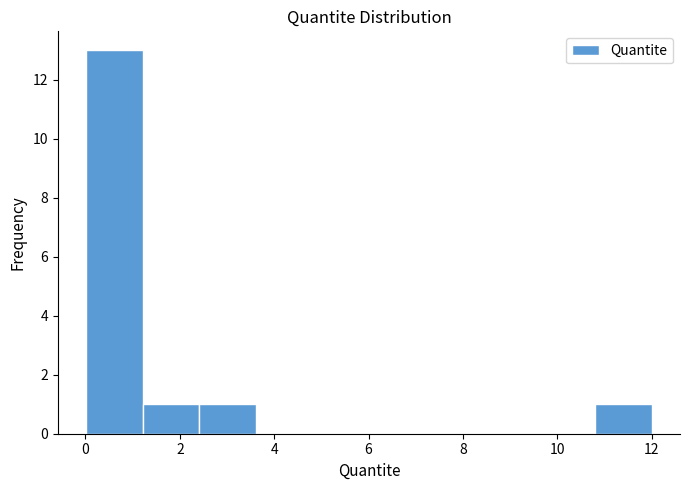

What is the height of the bar covering 1.2 to 2.4 on the x-axis? Neither the bar edges nor the heights are printed on the chart, so give them approximately, as read against the axes.

1